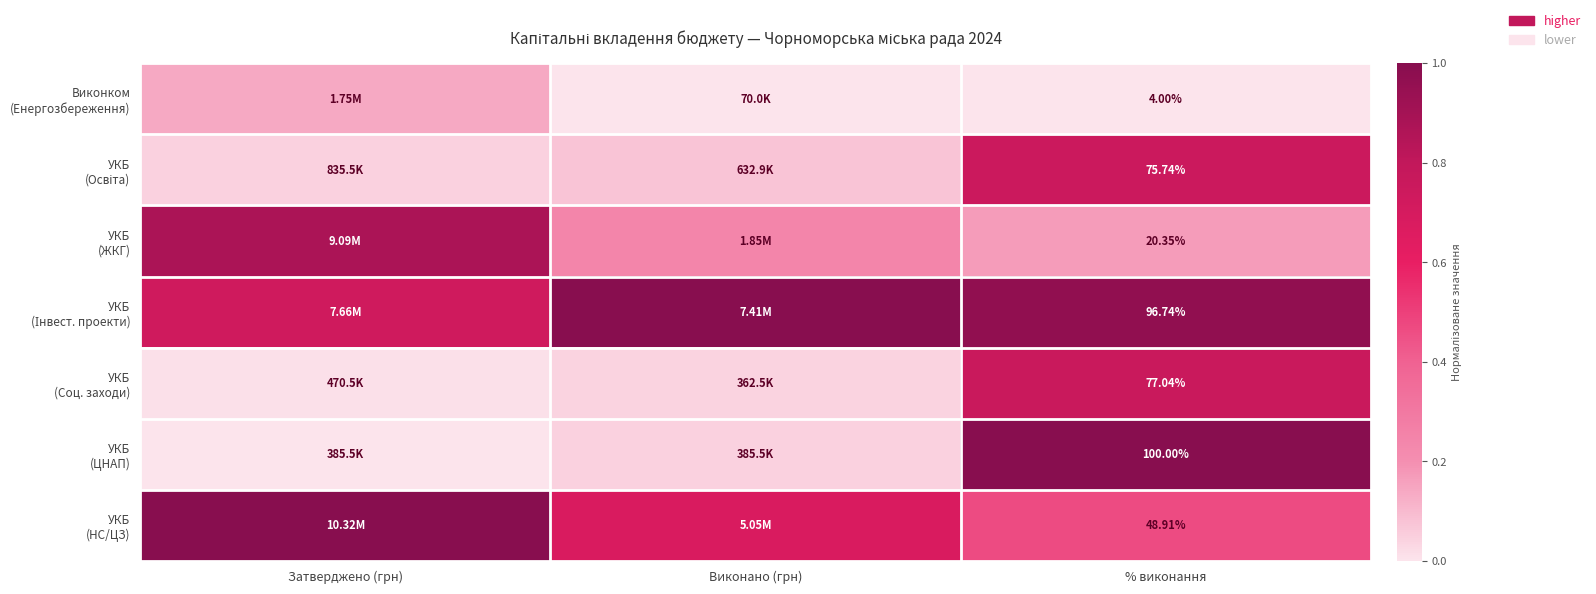

How many distinct data groups are displayed?

7